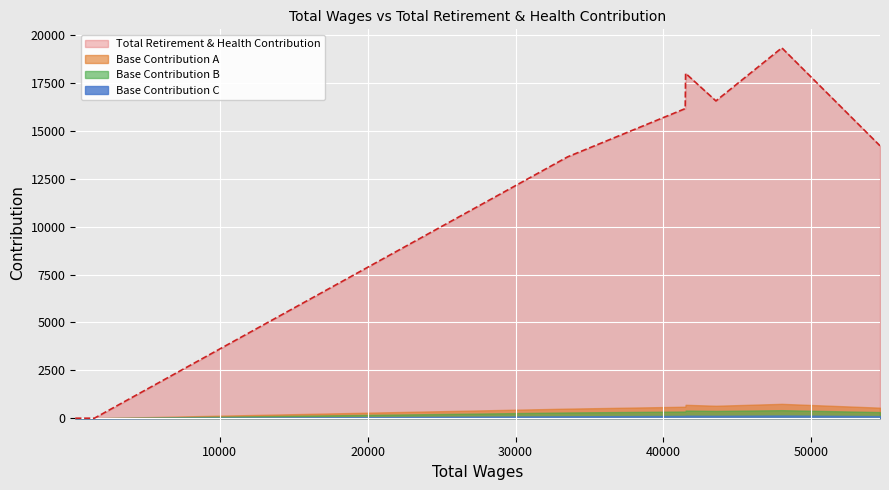

What is the change in value from 41495 to 54638?

-3782